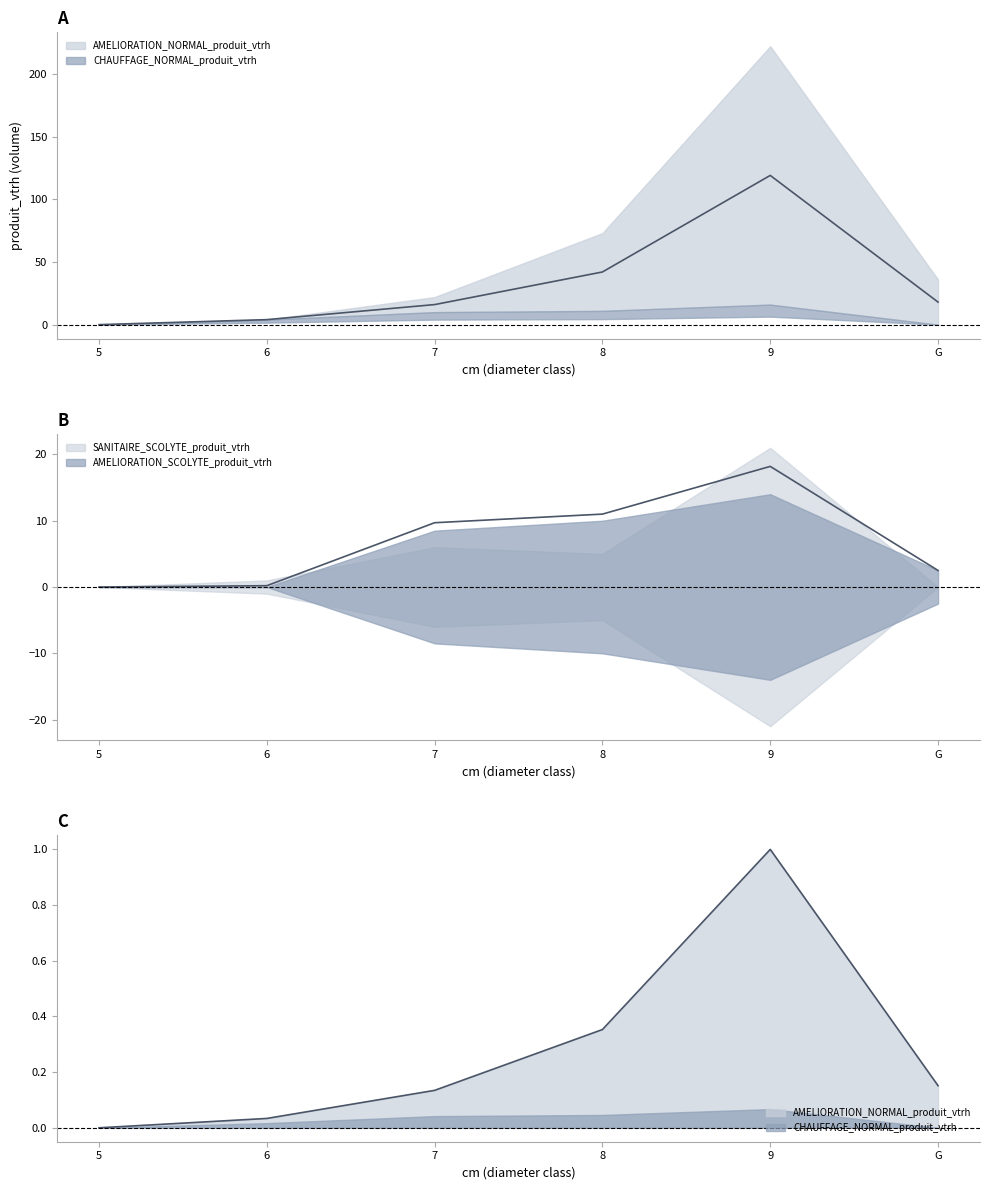

At which label does AMELIORATION_NORMAL_produit_vtrh reach its peak?

9